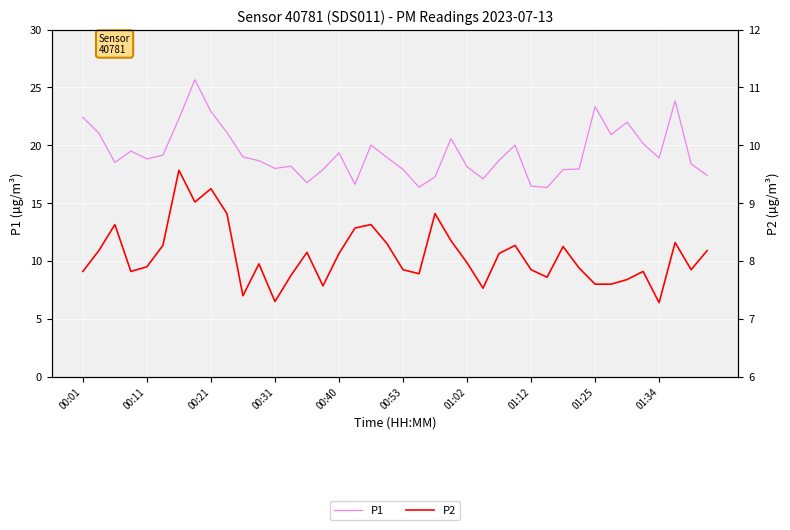

What is the greatest value displayed?

25.7